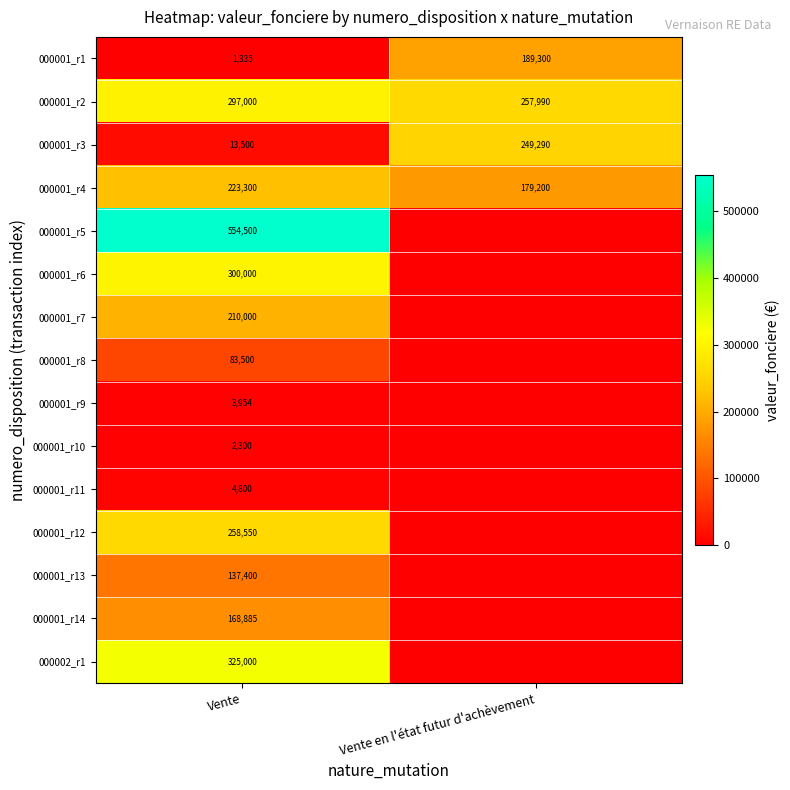

At which label is 000001_r1 closest to 95317?

Vente